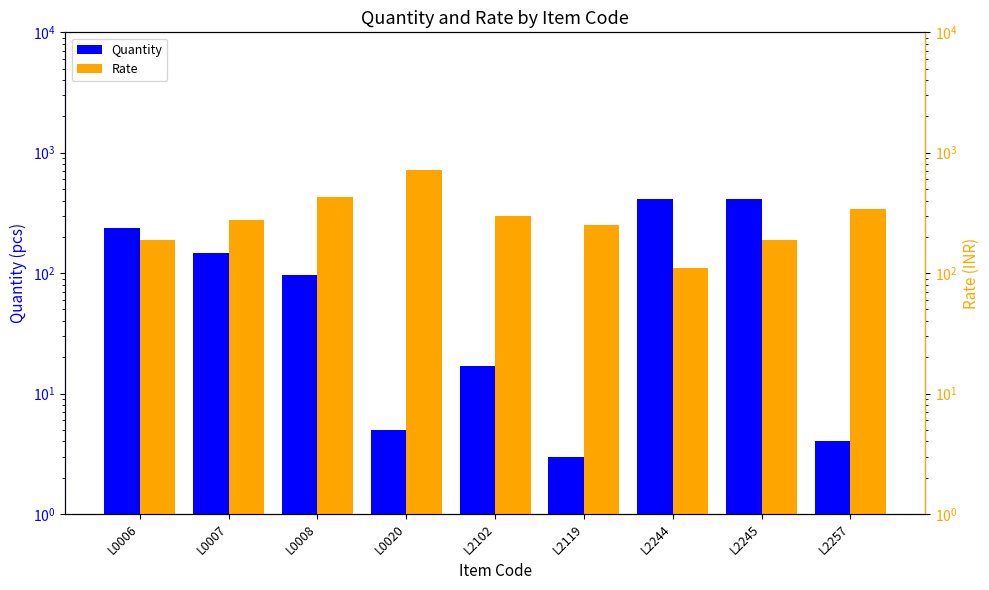

Reading left to right, what are all the values shown in this chart?

Quantity: L0006=239.0	L0007=147.0	L0008=97.0	L0020=5.0	L2102=17.0	L2119=3.0	L2244=410.0	L2245=409.0	L2257=4.0
Rate: L0006=190.0	L0007=275.0	L0008=425.0	L0020=725.0	L2102=299.5	L2119=249.5	L2244=110.0	L2245=190.0	L2257=340.0